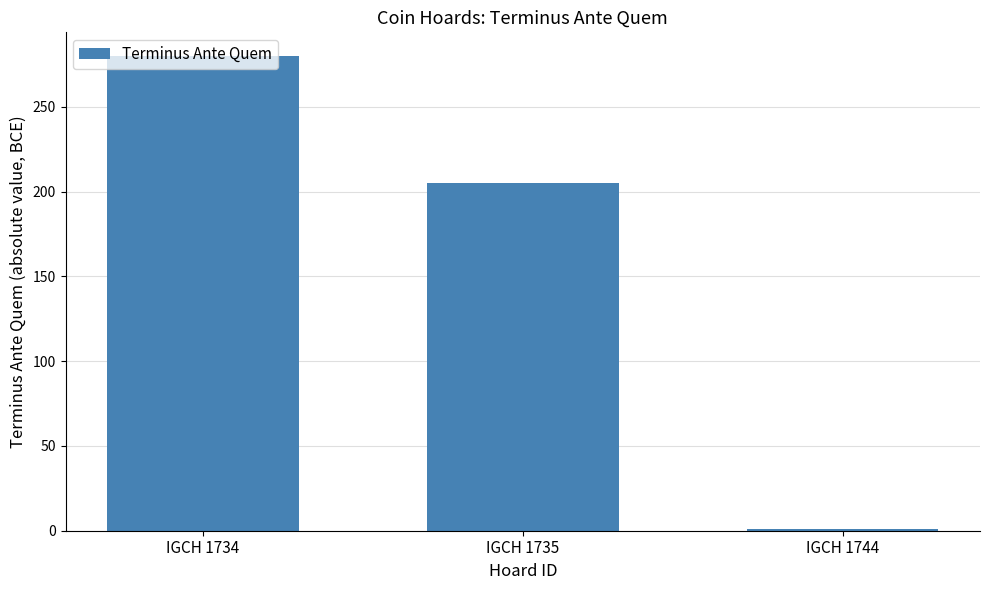

What is the sum of all values?

486